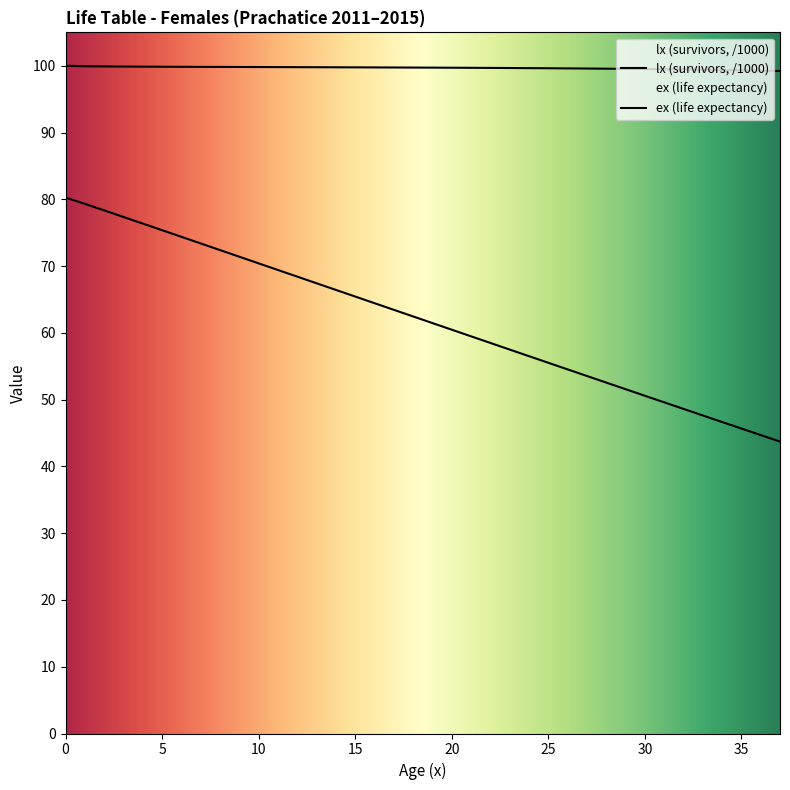

Reading left to right, what are all the values shown in this chart?

lx: 100.0	99.9	99.9	99.9	99.9	99.9	99.8	99.8	99.8	99.8	99.8	99.8	99.8	99.8	99.8	99.8	99.8	99.7	99.7	99.7	99.7	99.7	99.7	99.7	99.6	99.6	99.6	99.6	99.6	99.5	99.5	99.5	99.4	99.4	99.4	99.3	99.3	99.2
ex: 80.3	79.3	78.3	77.4	76.4	75.4	74.4	73.4	72.4	71.4	70.4	69.4	68.4	67.4	66.4	65.4	64.4	63.5	62.5	61.5	60.5	59.5	58.5	57.5	56.5	55.5	54.5	53.5	52.6	51.6	50.6	49.6	48.6	47.6	46.7	45.7	44.7	43.7